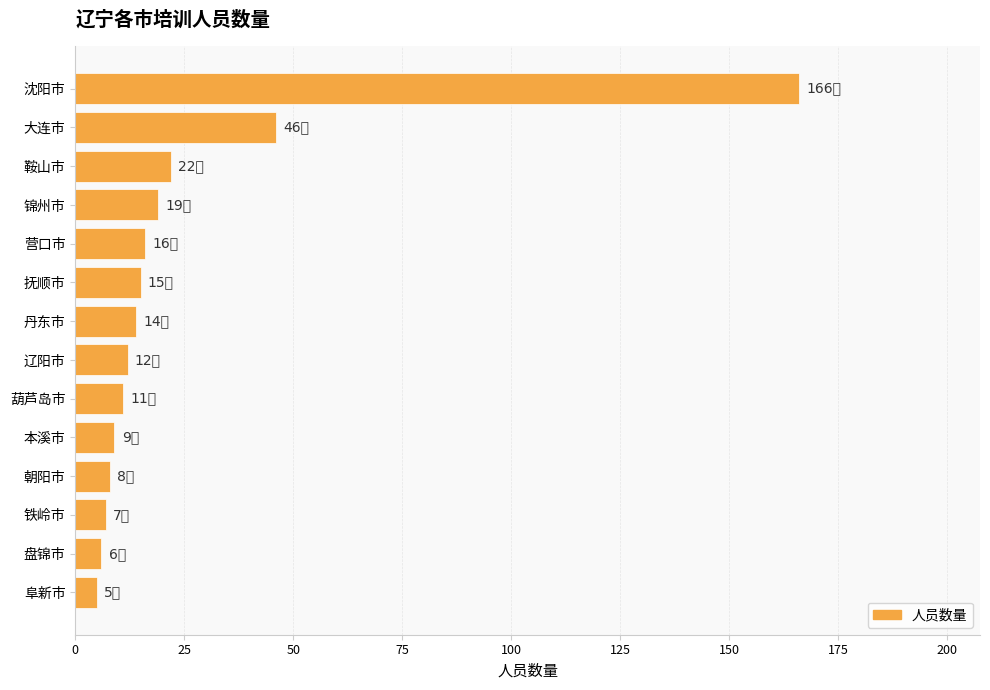

What is the label of the 7th bar from the top?

丹东市